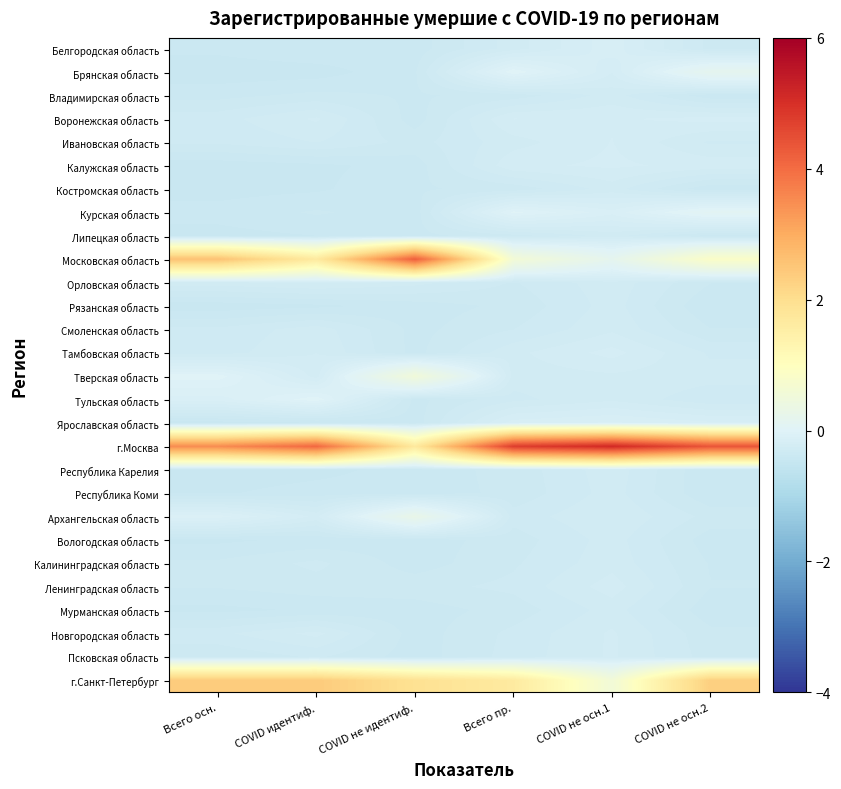

List the series in order of their peak value, highest first.

г.Москва, Московская область, г.Санкт-Петербург, Тверская область, Архангельская область, Брянская область, Курская область, Тульская область, Ярославская область, Белгородская область, Тамбовская область, Воронежская область, Калужская область, Ивановская область, Ленинградская область, Новгородская область, Орловская область, Псковская область, Смоленская область, Республика Карелия, Калининградская область, Владимирская область, Костромская область, Липецкая область, Рязанская область, Республика Коми, Вологодская область, Мурманская область